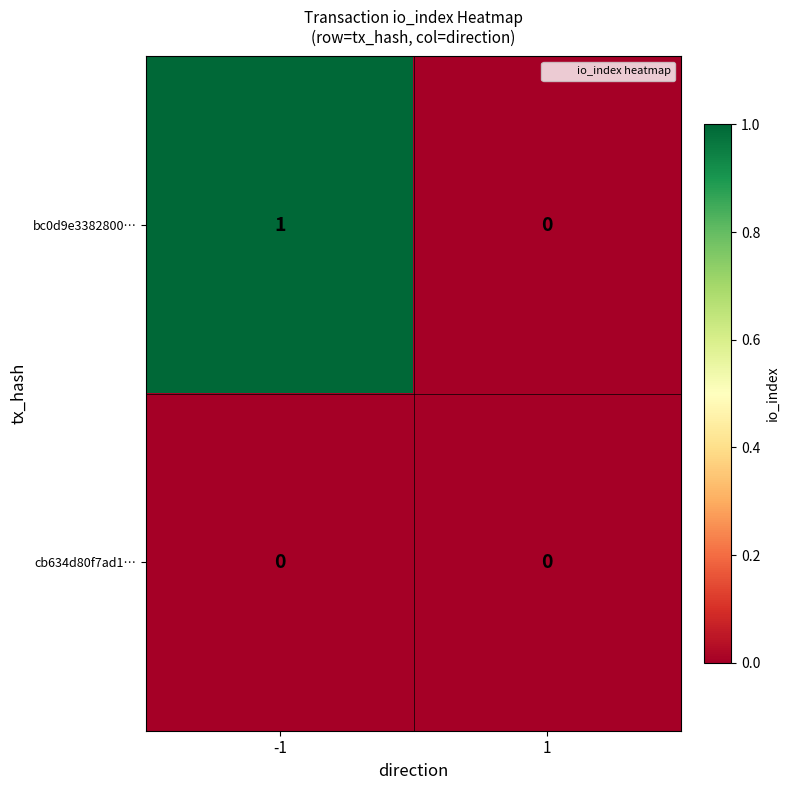

Is it true that cb634d80f7ad1… equals 0 at -1?

True